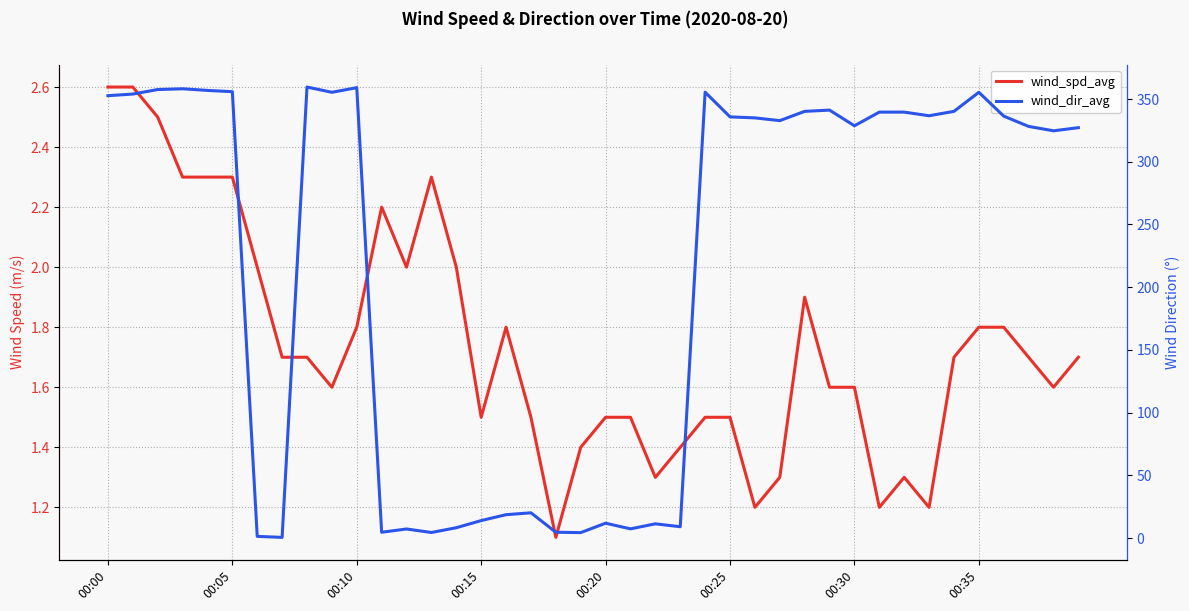

What is the maximum value shown in the chart?

359.6